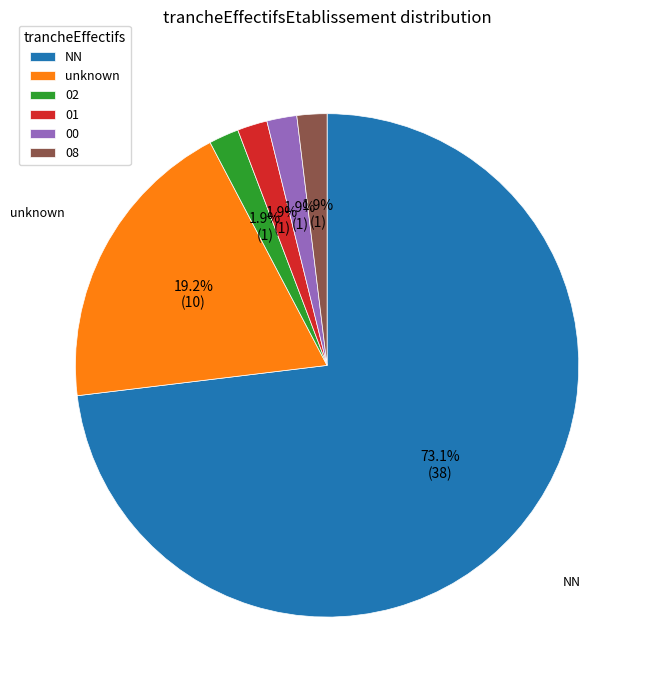

Is there a majority slice in this chart?

Yes